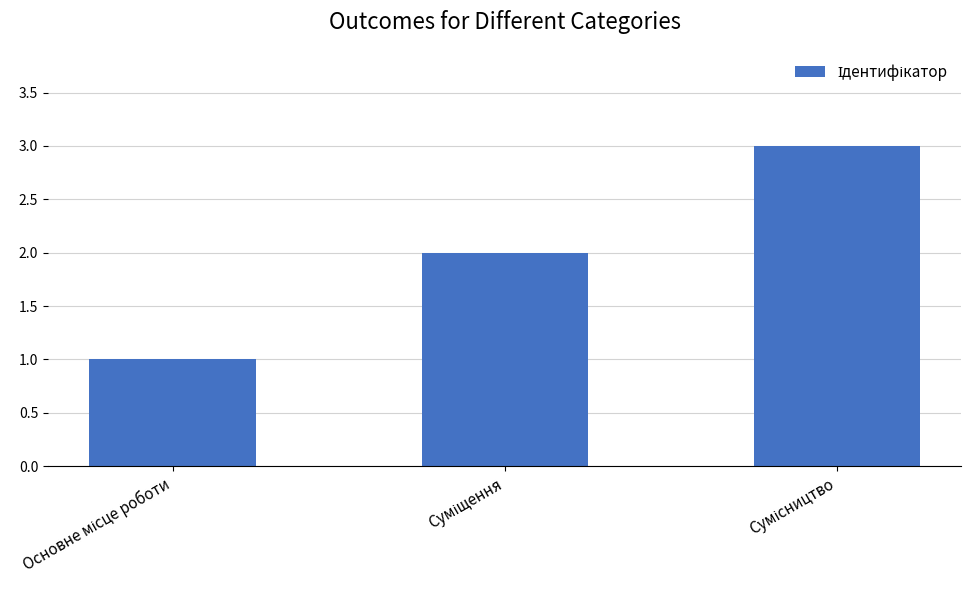

What is the maximum value shown in the chart?

3